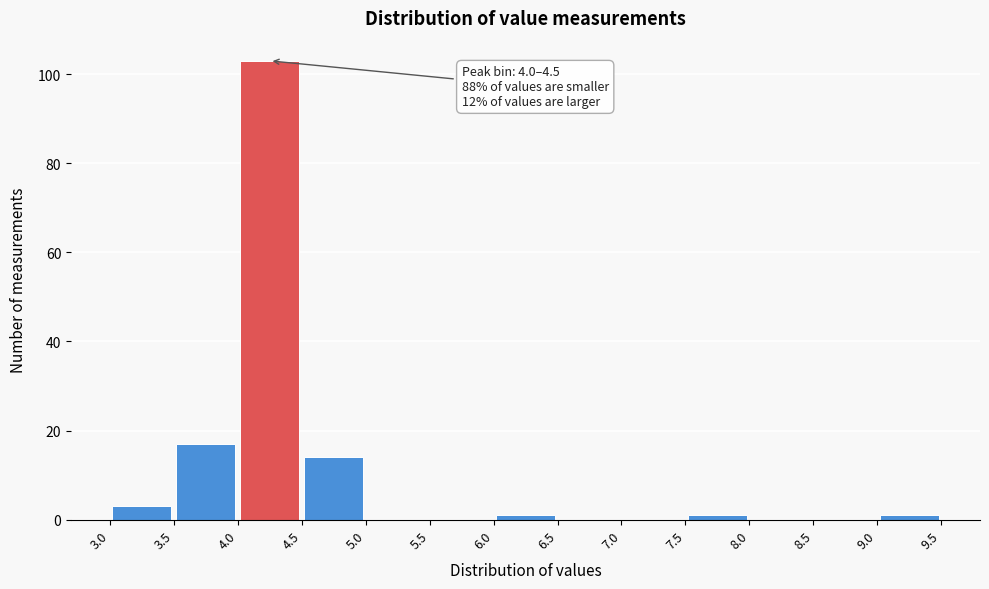

Which range on the x-axis has the tallest bar?

4.0 to 4.5